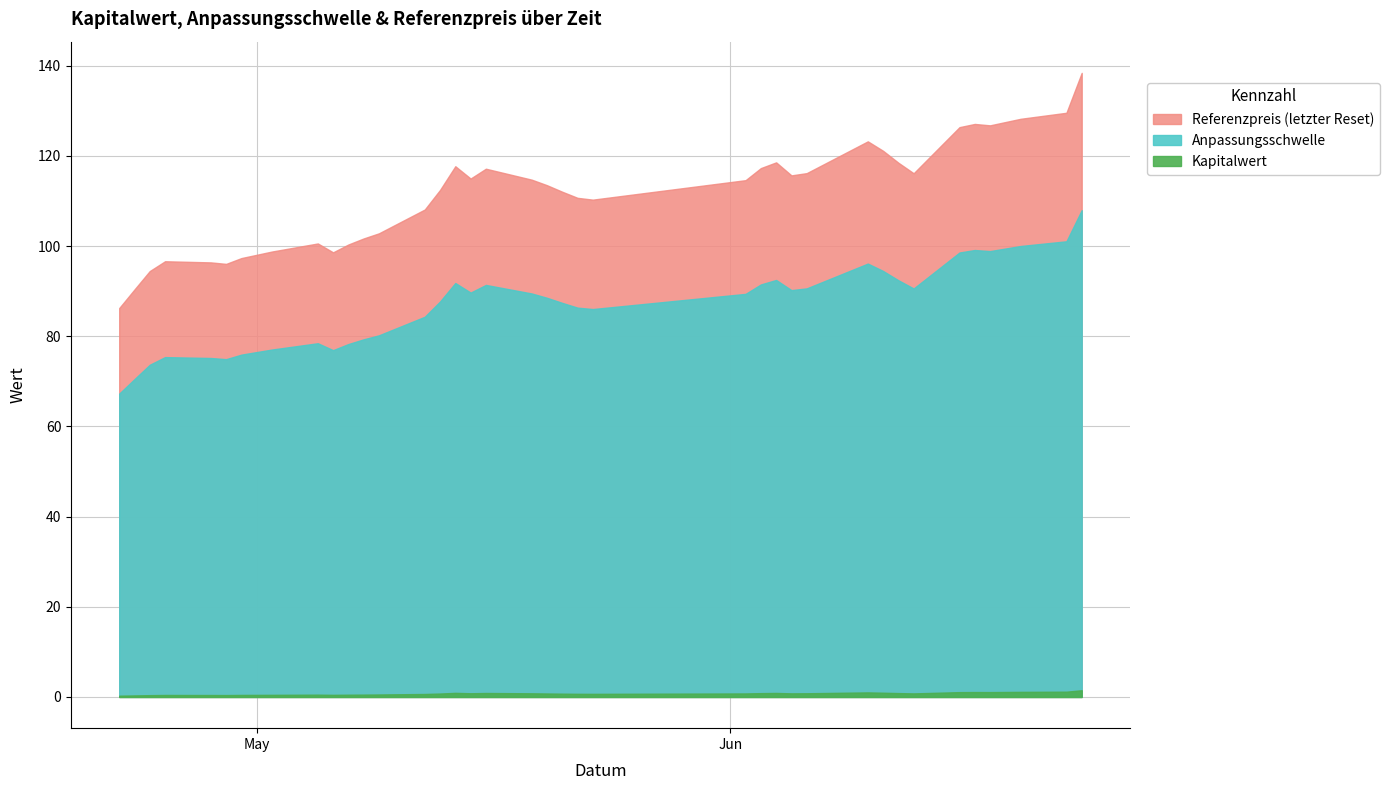

True or false: Referenzpreis and Kapitalwert cross at least once.

False